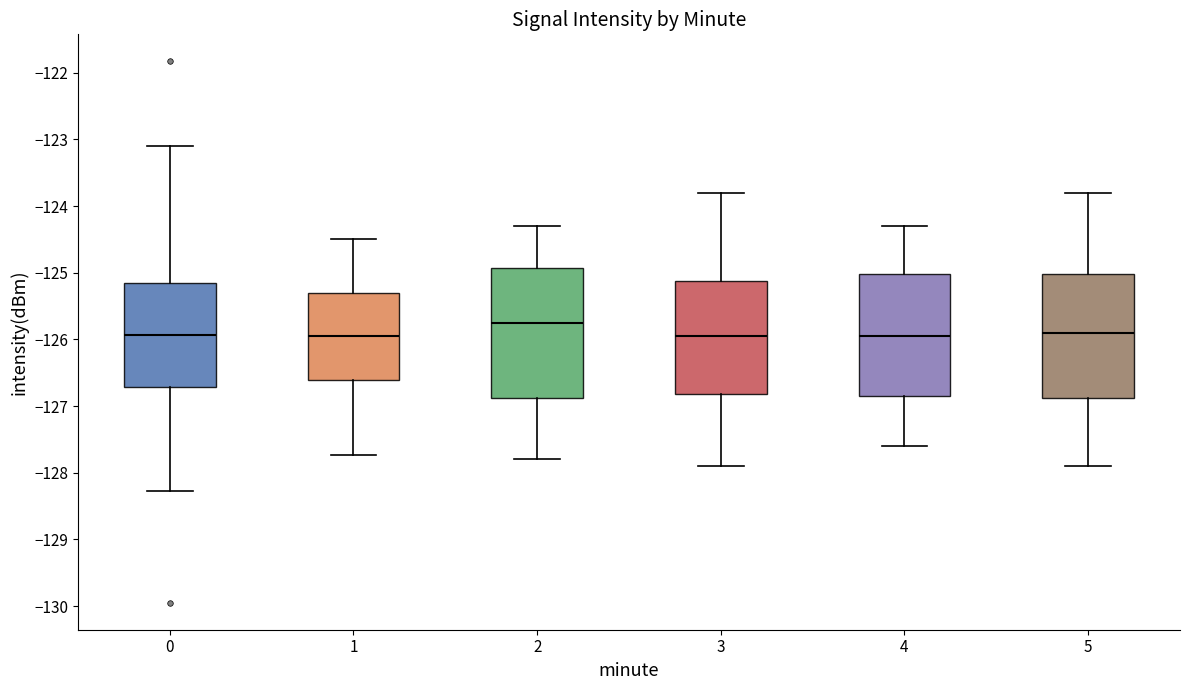

Reading left to right, transcribe this box plot: for each box, give where its median line is, the range the box spans, and where its two whiskers end, as read against the y-axis. The values are not printed on the chart, so give them approximately, as read against the axis.

0: median -125.9, box -126.7 to -125.1, whiskers -128.3 to -123.1
1: median -125.9, box -126.6 to -125.3, whiskers -127.7 to -124.5
2: median -125.7, box -126.9 to -124.9, whiskers -127.8 to -124.3
3: median -125.9, box -126.8 to -125.1, whiskers -127.9 to -123.8
4: median -125.9, box -126.8 to -125.0, whiskers -127.6 to -124.3
5: median -125.9, box -126.9 to -125.0, whiskers -127.9 to -123.8